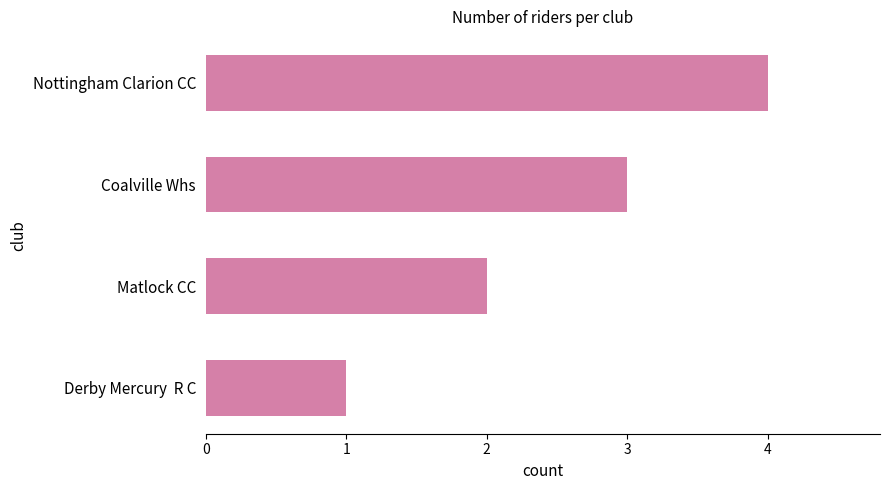

What is the difference between the maximum and minimum values?

3